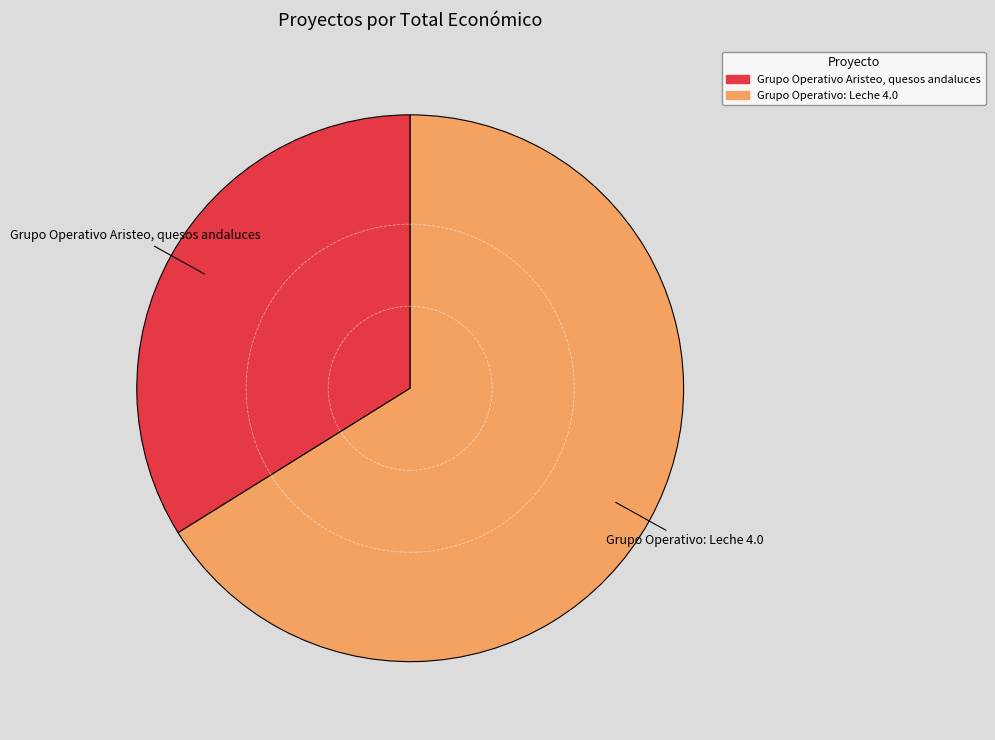

How many slices are in this pie chart?

2